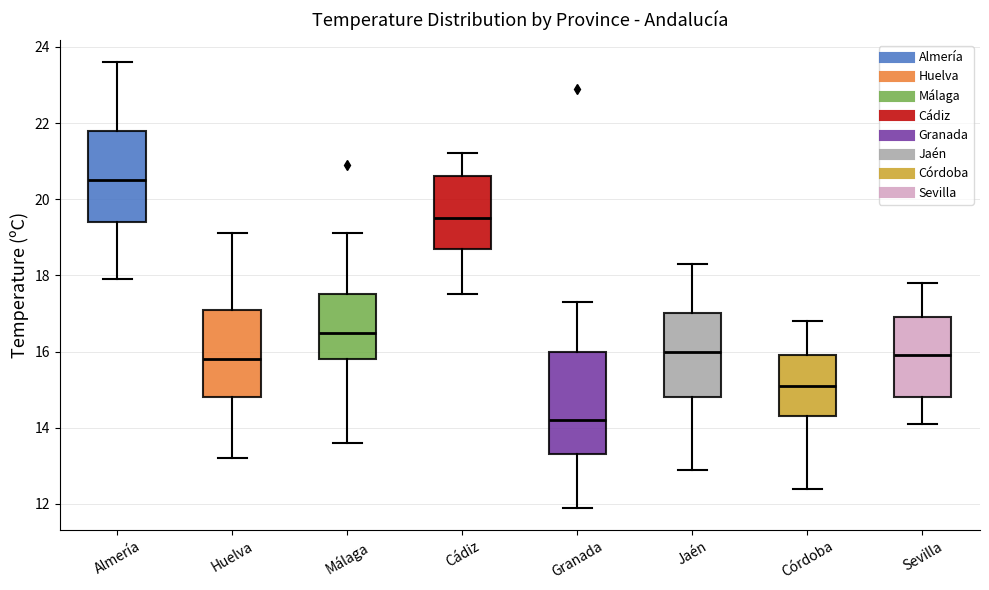

Reading left to right, read every box against the y-axis: the position of its median line, the range the box covers, and the ends of its whiskers. The values are not printed on the chart, so give them approximately, as read against the axis.

Almería: median 20.6, box 19.4 to 21.8, whiskers 18.0 to 23.6
Huelva: median 15.8, box 14.8 to 17.2, whiskers 13.2 to 19.2
Málaga: median 16.6, box 15.8 to 17.6, whiskers 13.6 to 19.2
Cádiz: median 19.6, box 18.8 to 20.6, whiskers 17.6 to 21.2
Granada: median 14.2, box 13.4 to 16.0, whiskers 12.0 to 17.4
Jaén: median 16.0, box 14.8 to 17.0, whiskers 13.0 to 18.4
Córdoba: median 15.2, box 14.4 to 16.0, whiskers 12.4 to 16.8
Sevilla: median 16.0, box 14.8 to 17.0, whiskers 14.2 to 17.8